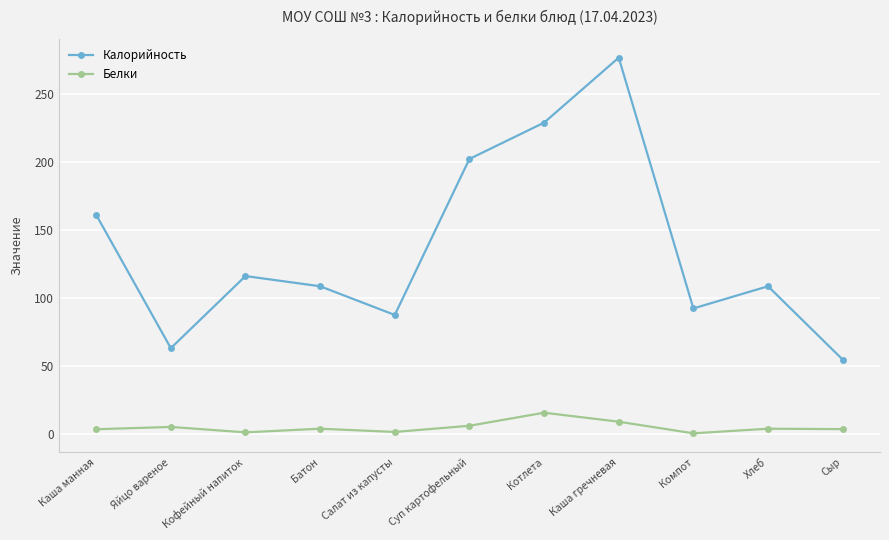

At which label does Калорийность first exceed 108?

Каша манная